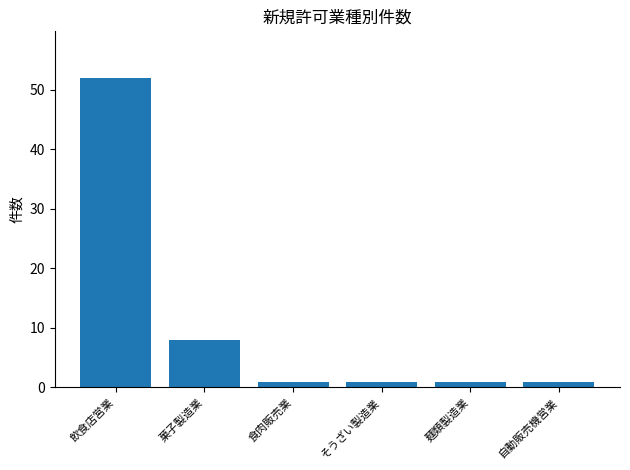

How many data points does each series have?

6